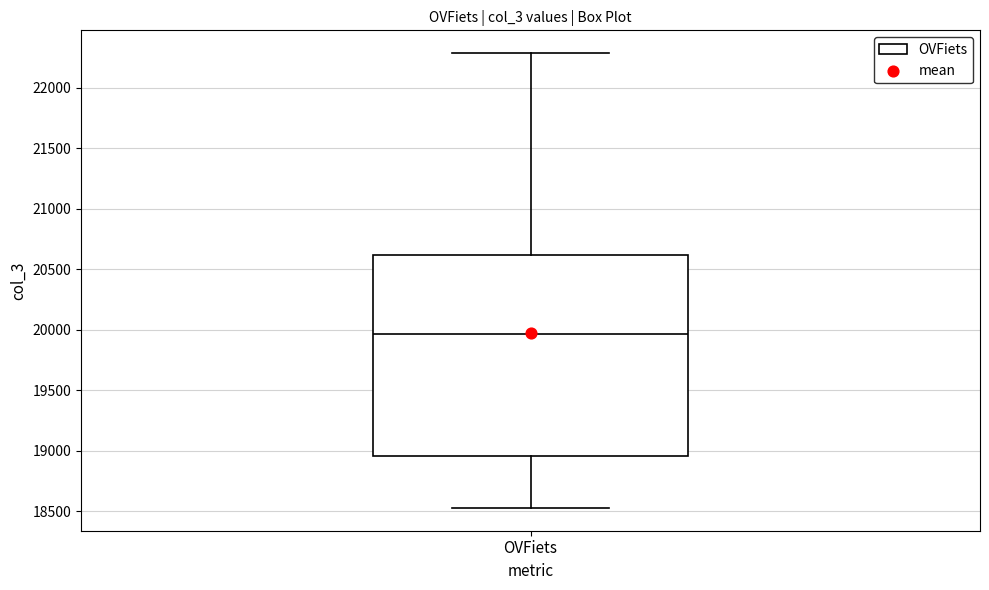

Read this box plot against the y-axis: the position of the median line, the range covered by the box, and the ends of both whiskers. The values are not printed on the chart, so give them approximately, as read against the axis.

median 19950, box 18950 to 20600, whiskers 18550 to 22300